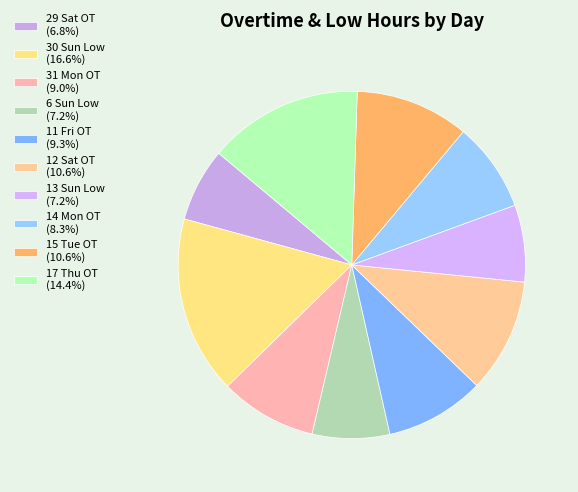

The 13 Sun Low slice represents 7% of the pie. True or false?

True